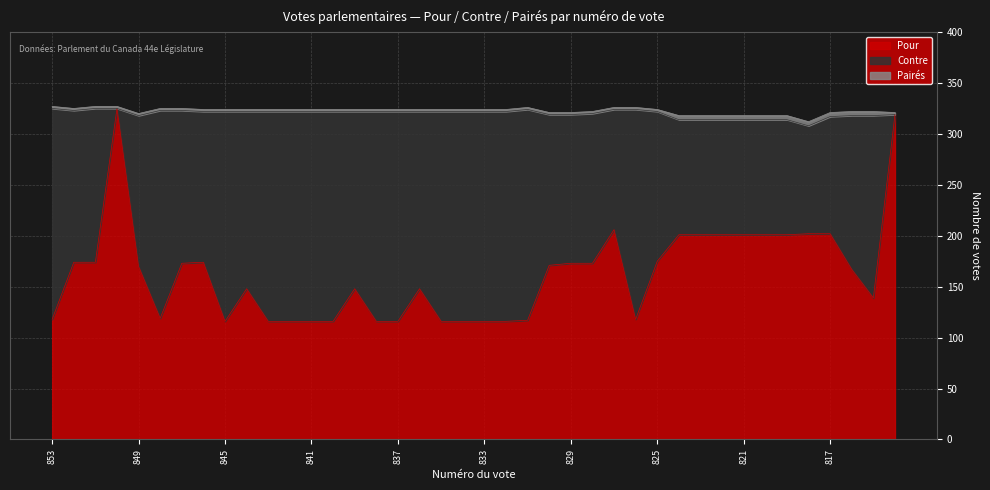

How many intersections are there between Contre and Pour?

9